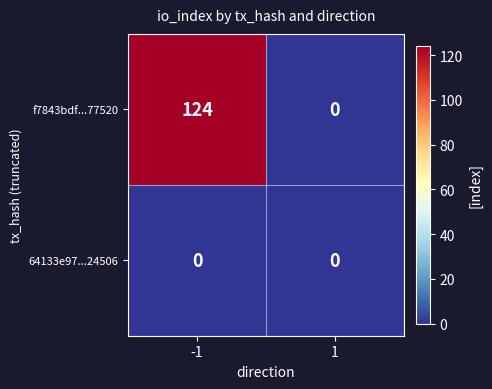

At how many categories does at least one series exceed 122?

1